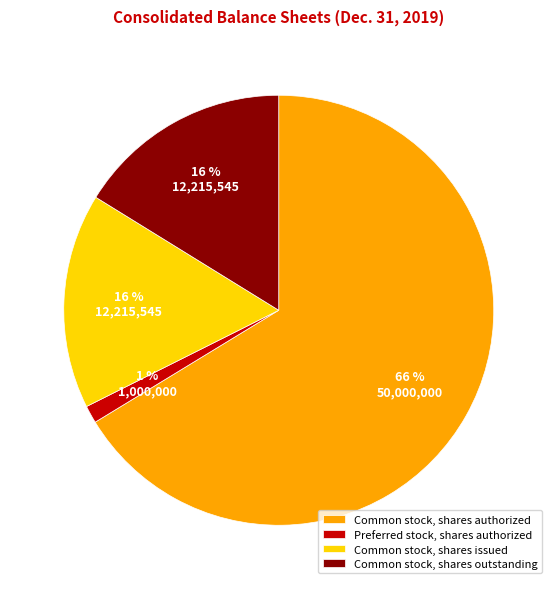

Approximately how many times larger is the value at Common stock, shares authorized compared to Common stock, shares outstanding?

4.1